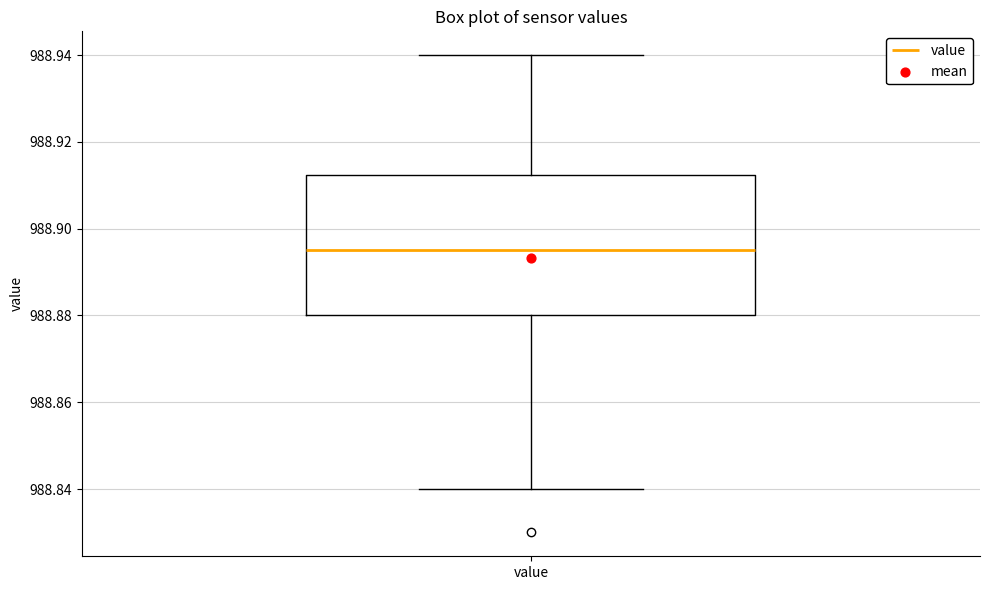

Read this box plot against the y-axis: the position of the median line, the range covered by the box, and the ends of both whiskers. The values are not printed on the chart, so give them approximately, as read against the axis.

median 988.896, box 988.880 to 988.912, whiskers 988.840 to 988.940